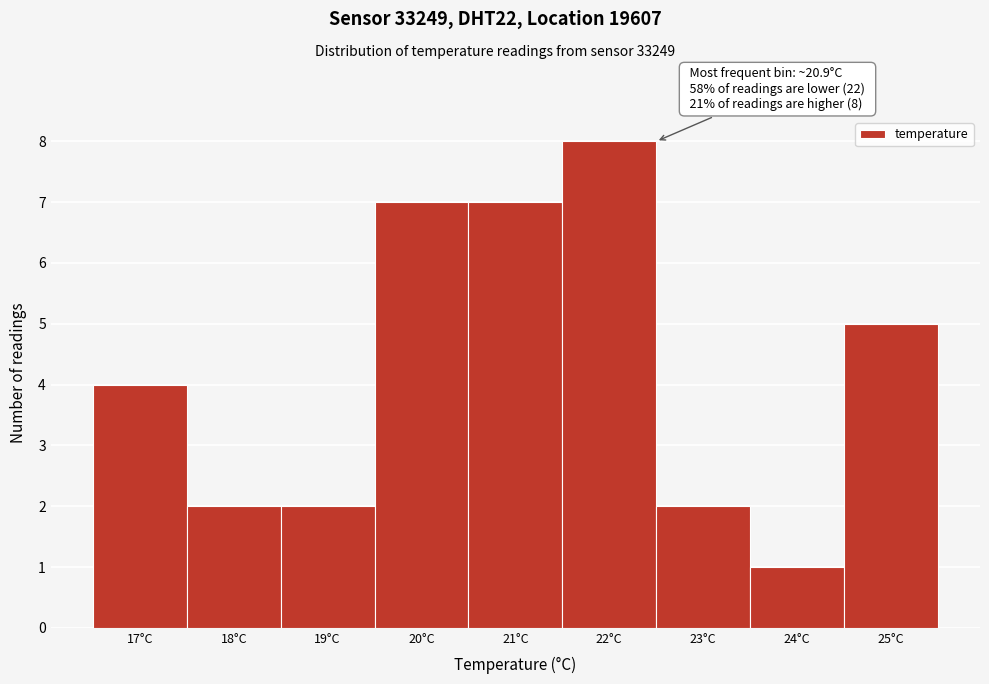

Over which range of the x-axis is the bar tallest?

21.5 to 22.5